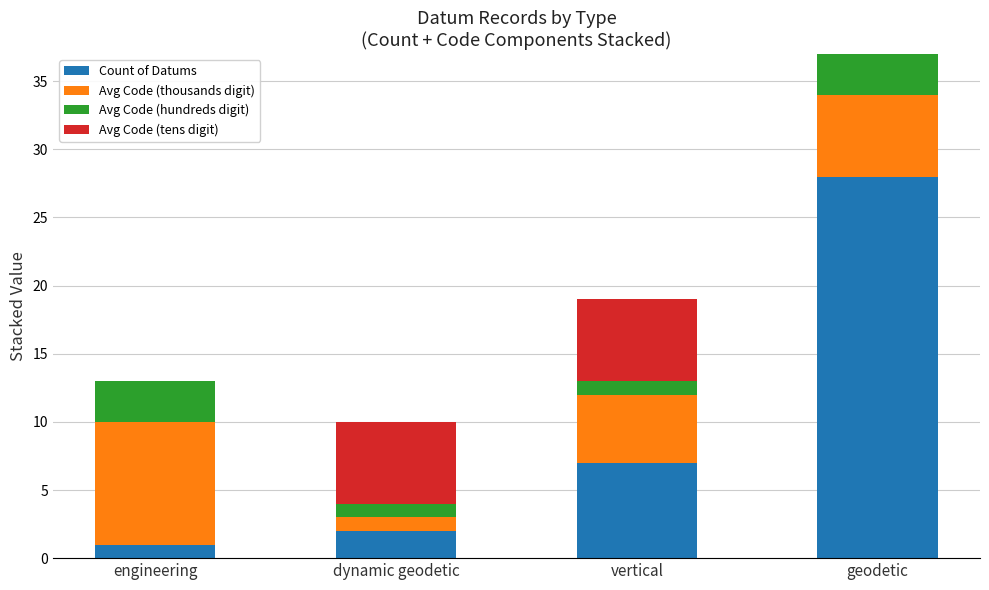

Count the number of categories in the chart.

4